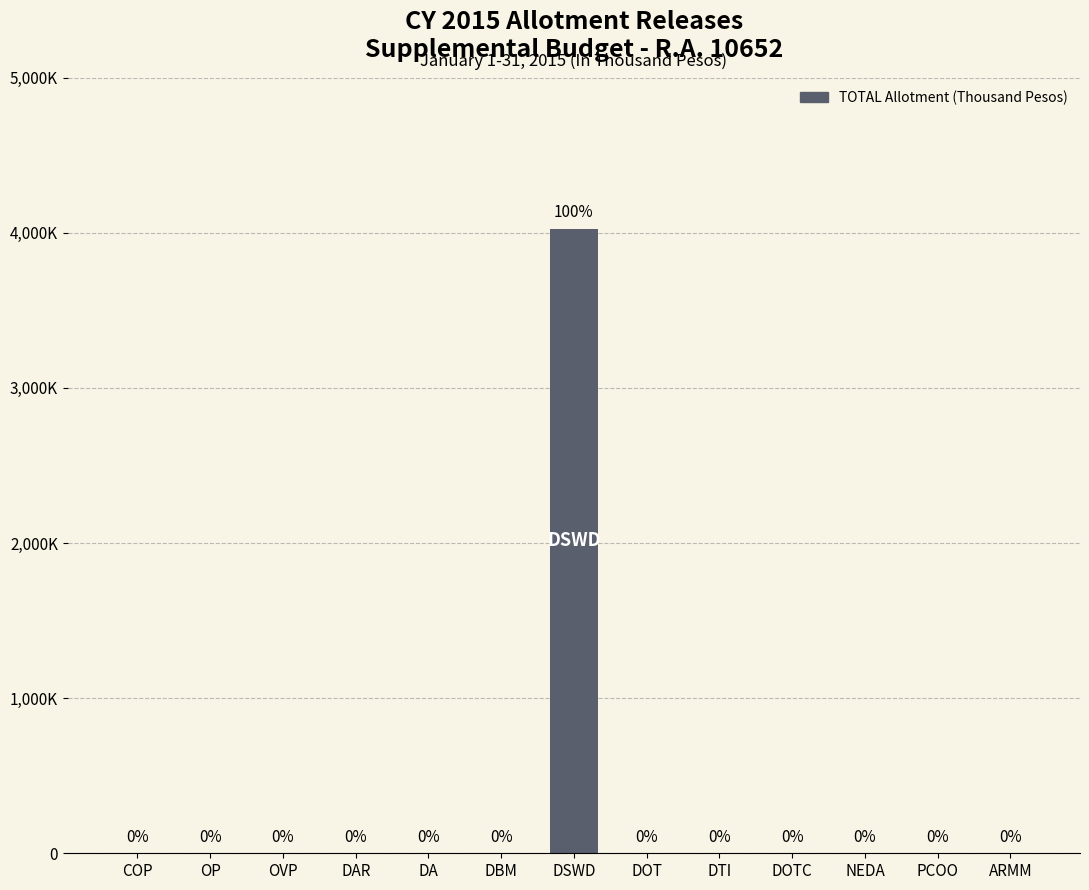

Between ARMM and DBM, which is larger?

ARMM